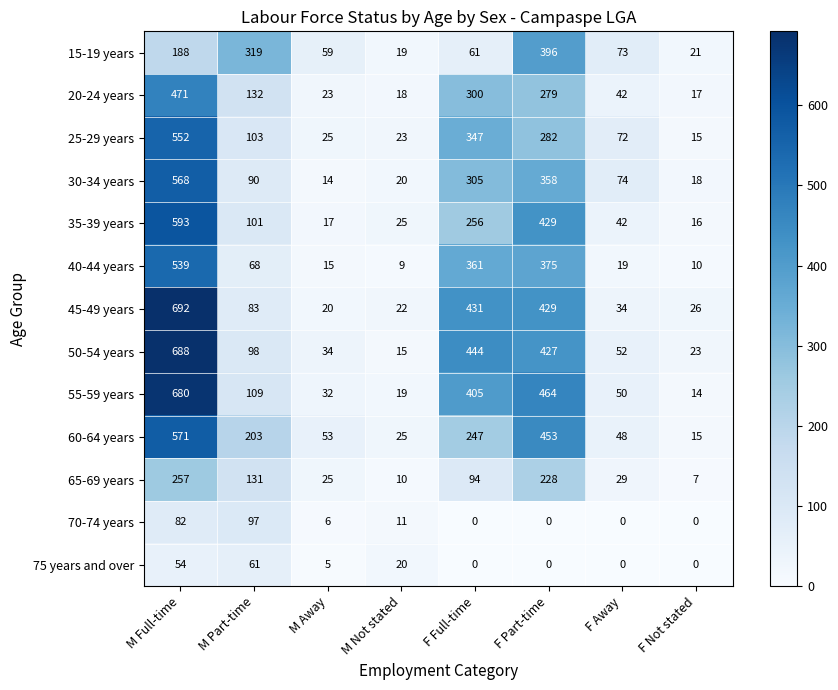

What is the difference between the maximum and minimum values in the 75 years and over series?

61